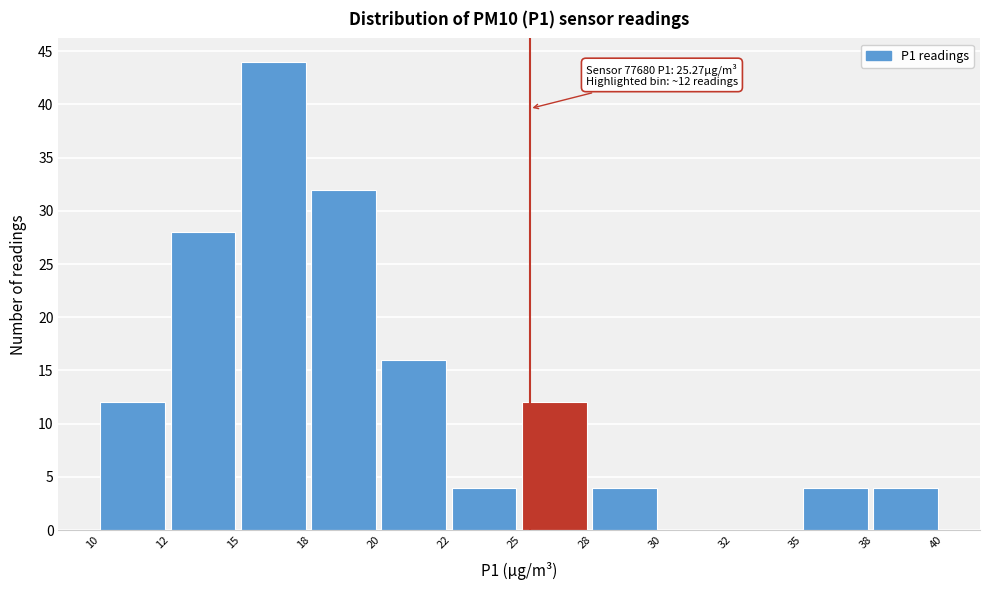

Reading right to left, list all the values displayed in this chart.

38=4	35=4	32=0	30=0	28=4	25=12	22=4	20=16	18=32	15=44	12=28	10=12